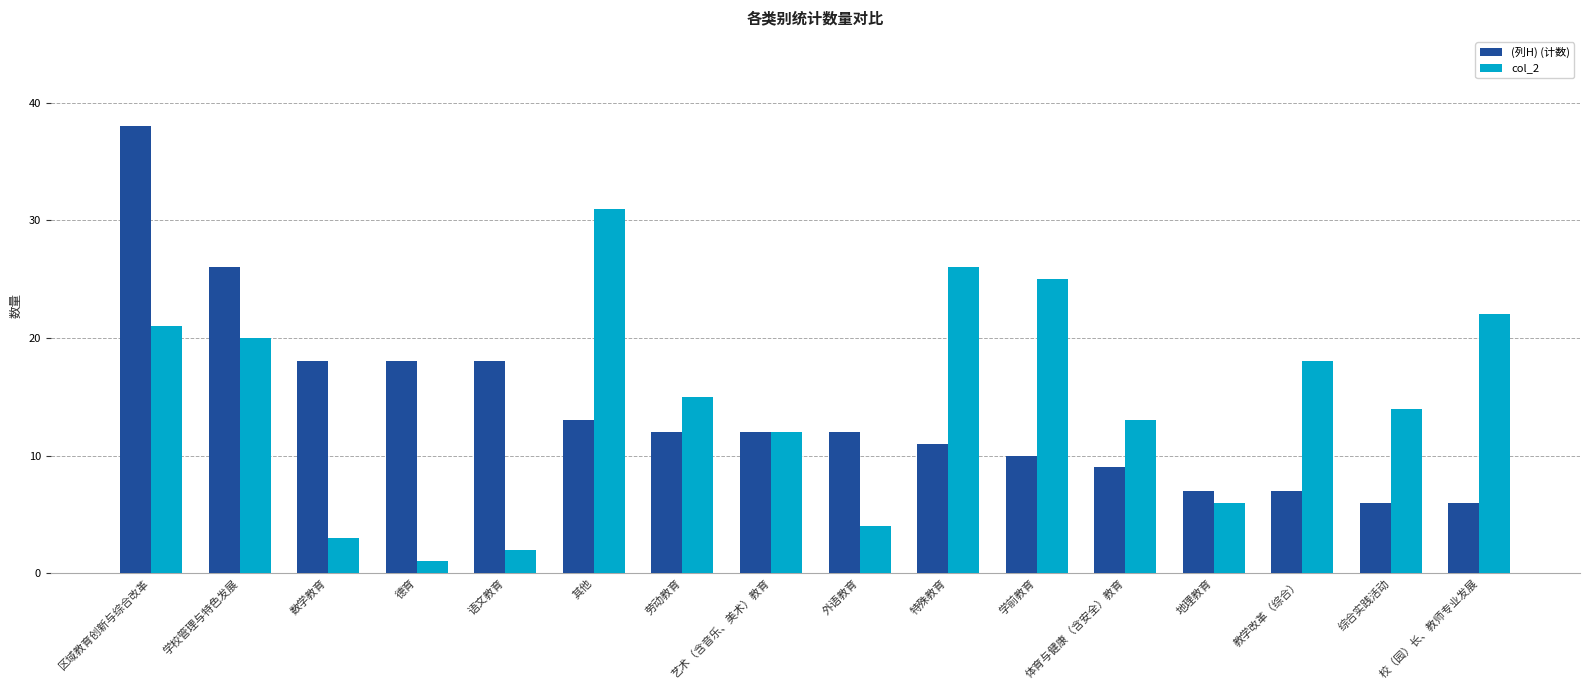

What is the value of the (列H) (计数) bar at the 4th from the left?

18